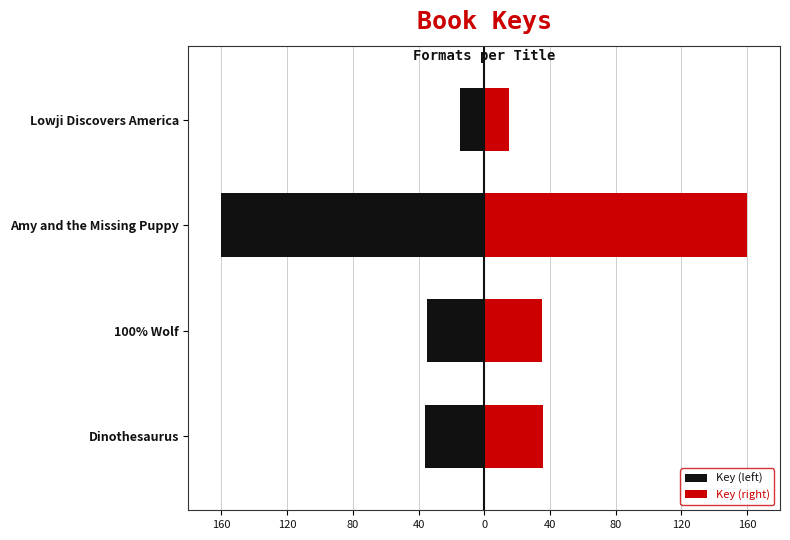

What is the difference between the second highest and second lowest values in the Key (right) series?

1.0